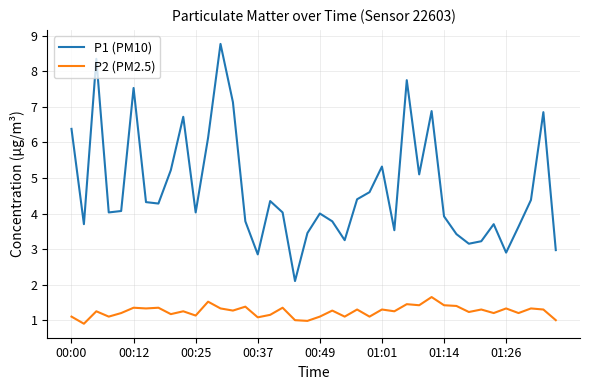

Rank the series by their average value, from highest to lowest.

P1 (PM10), P2 (PM2.5)